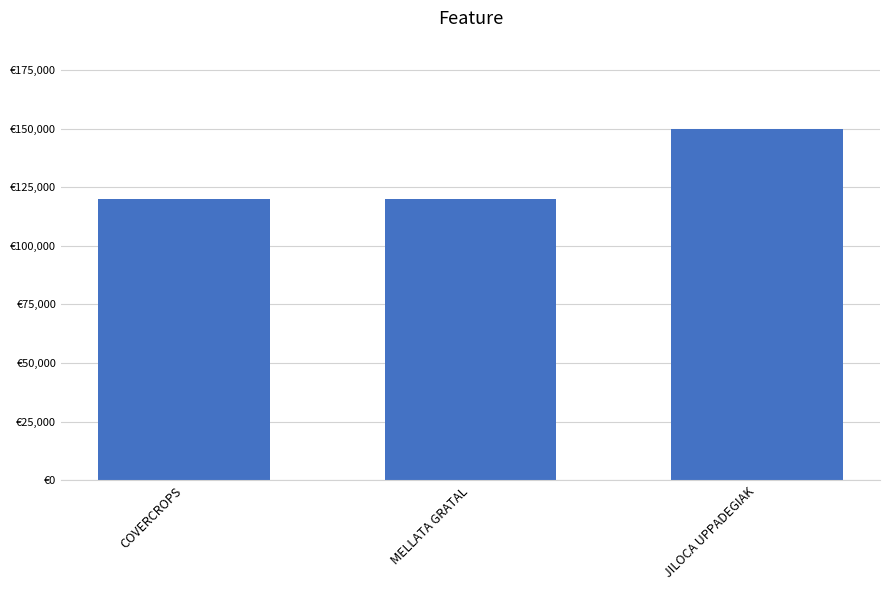

Count the number of categories in the chart.

3